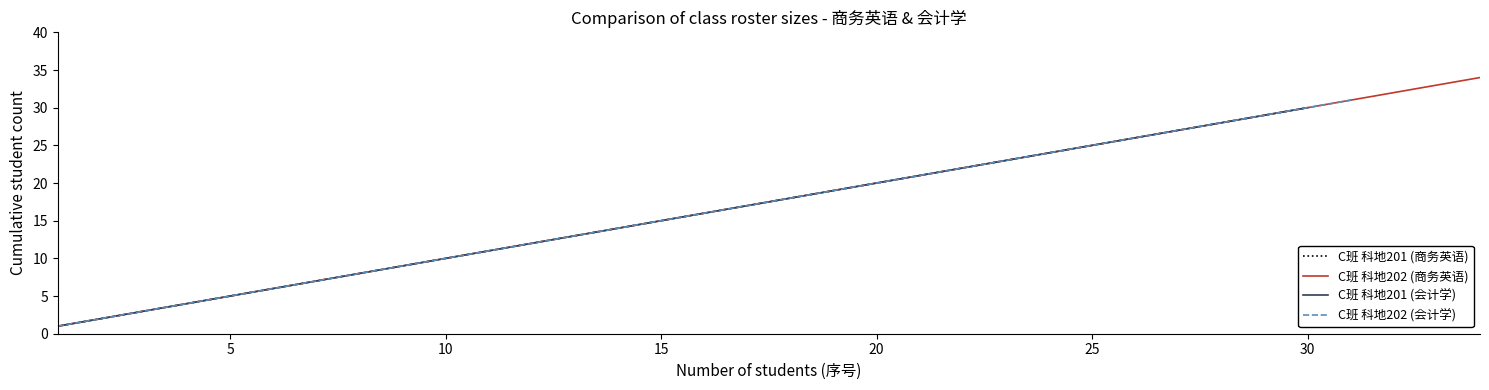

What is the difference between the C班 科地202 (会计学) values at 30 and 10?

20.0